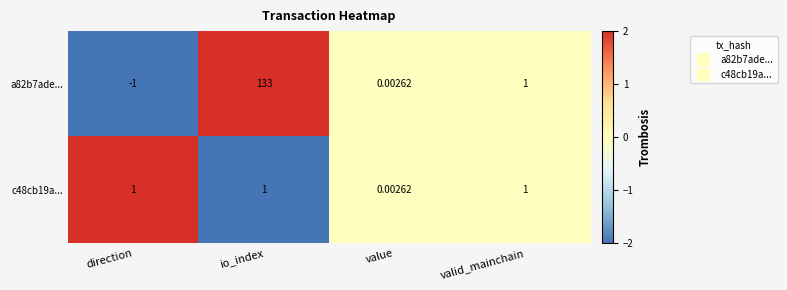

Which category has the lowest value across all series?

direction